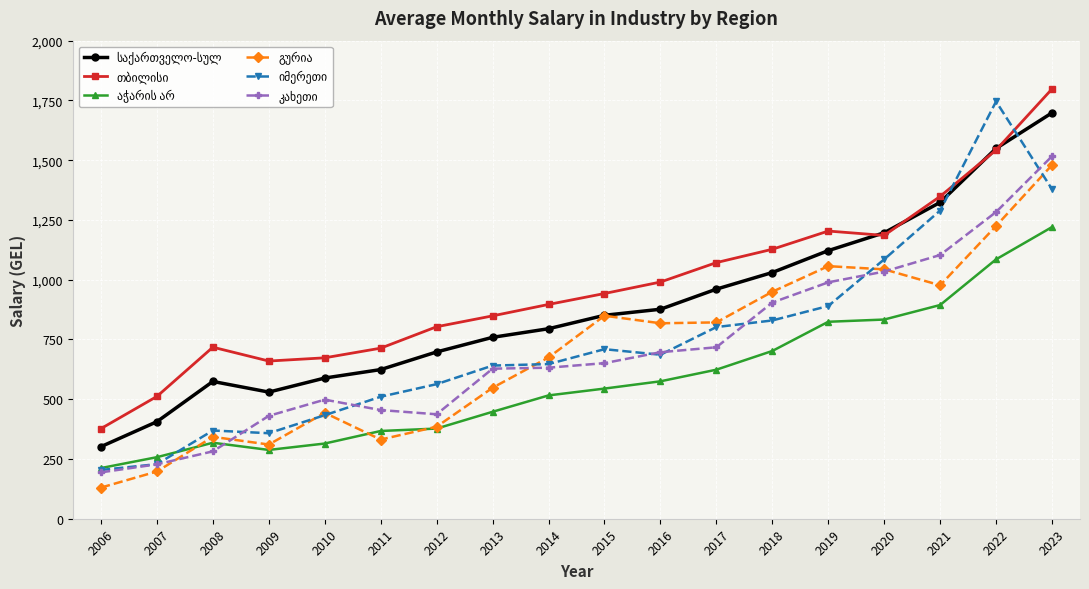

What is the spread (max minus min) of values at 2014?

380.6